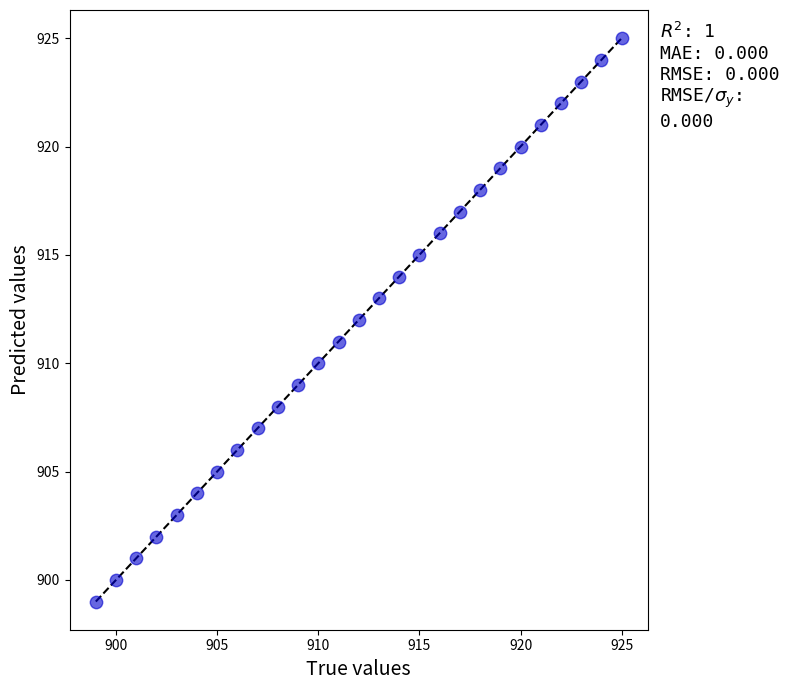

What is the range of Y values (max minus min)?

26